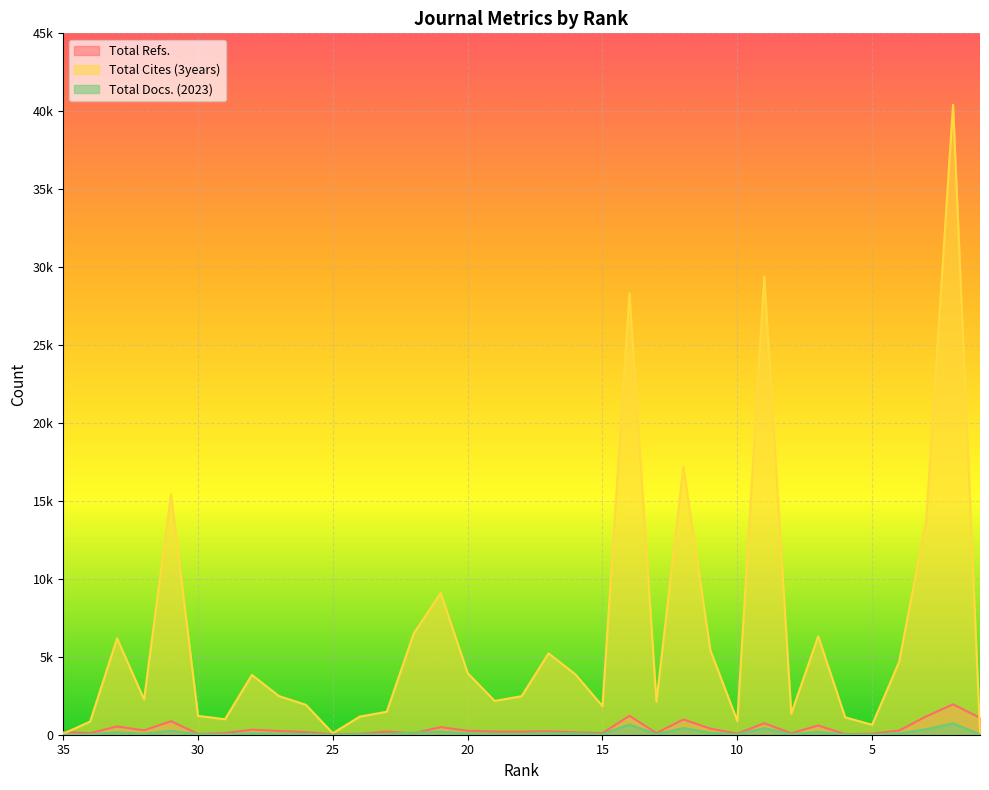

Where is Total Cites (3years) nearest to the value 20237?

12